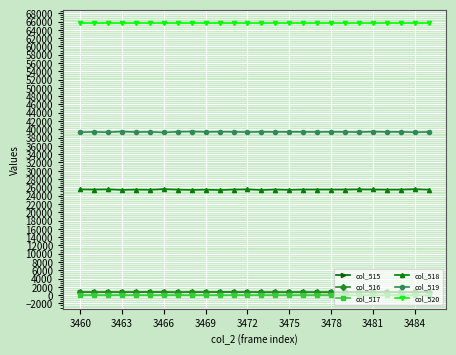

True or false: col_516 has more than 2 interior local peaks.

True